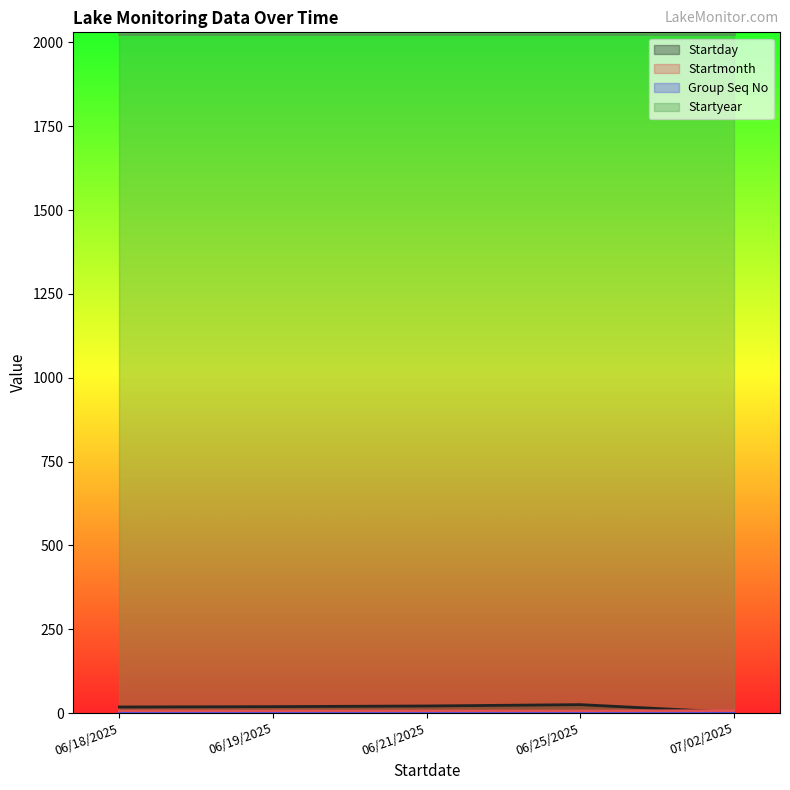

What is the maximum value for Startmonth?

7